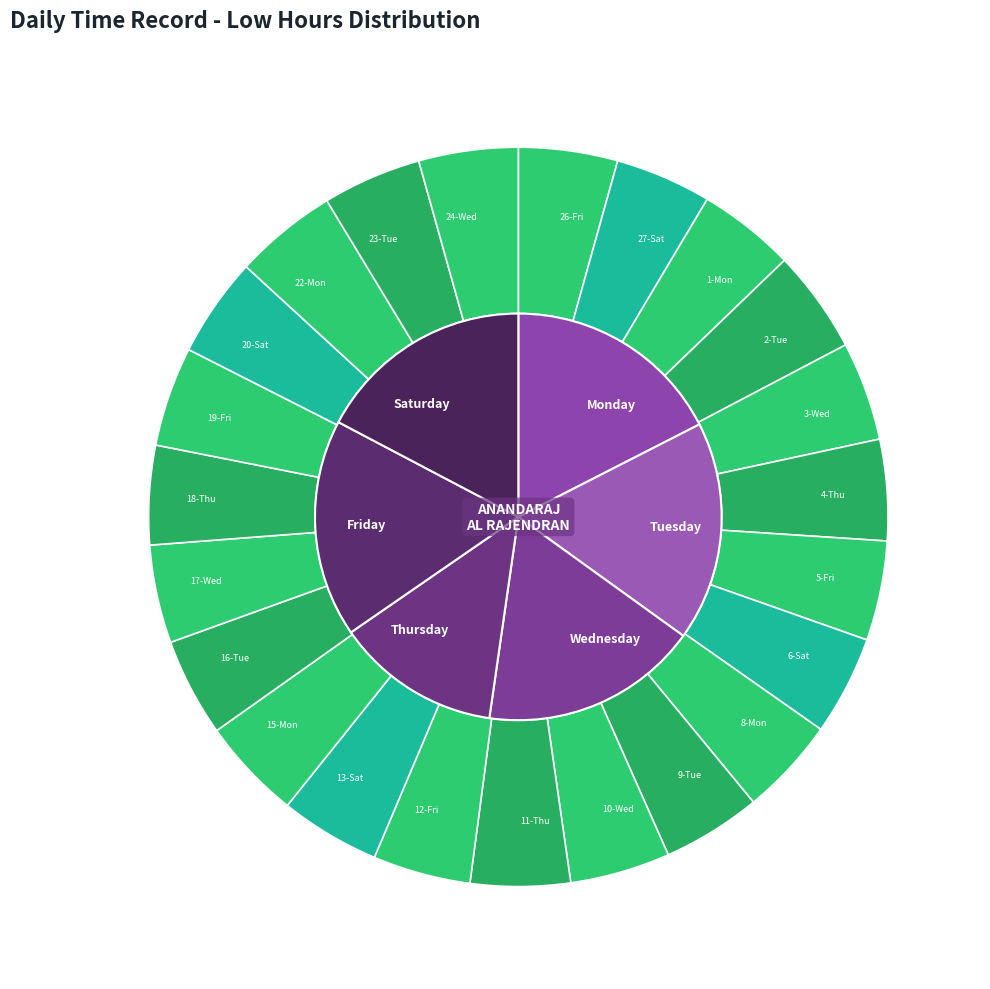

Is it true that 12-Fri is 4% of the pie?

True